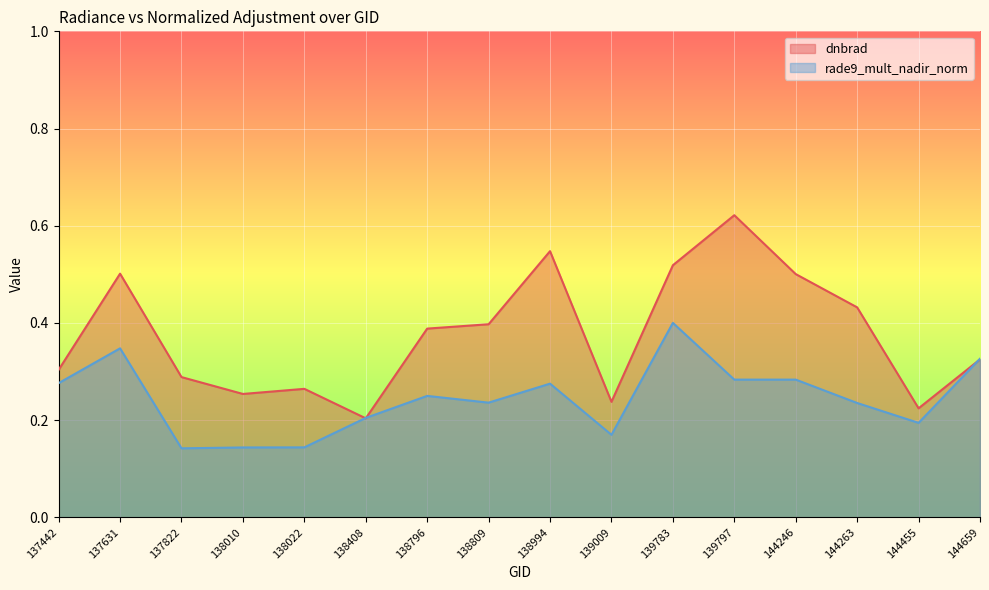

What is the average value of the dnbrad series?

0.4